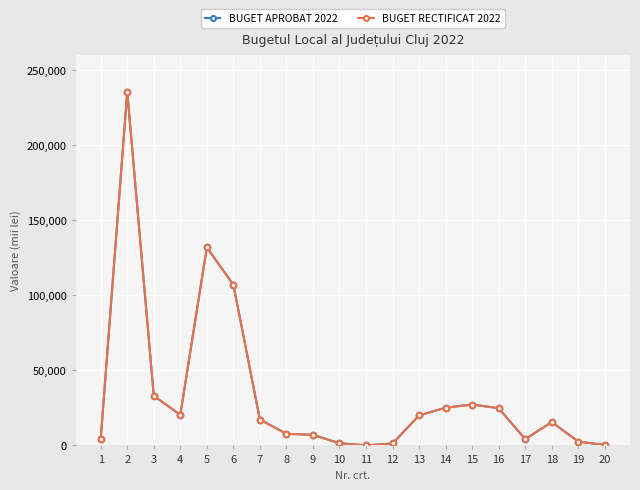

Rank the series at 12 from lowest to highest value.

BUGET APROBAT 2022, BUGET RECTIFICAT 2022